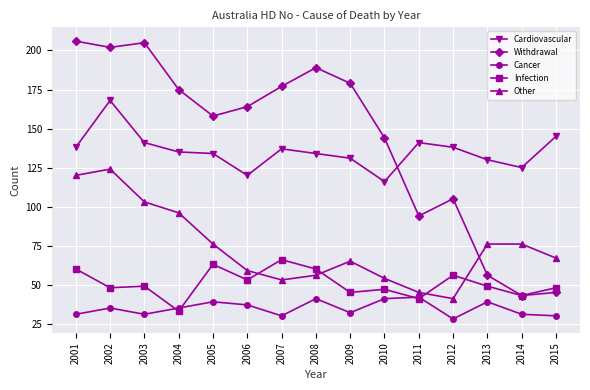

At 2010, list the series in order from smallest to largest.

Cancer, Infection, Other, Cardiovascular, Withdrawal